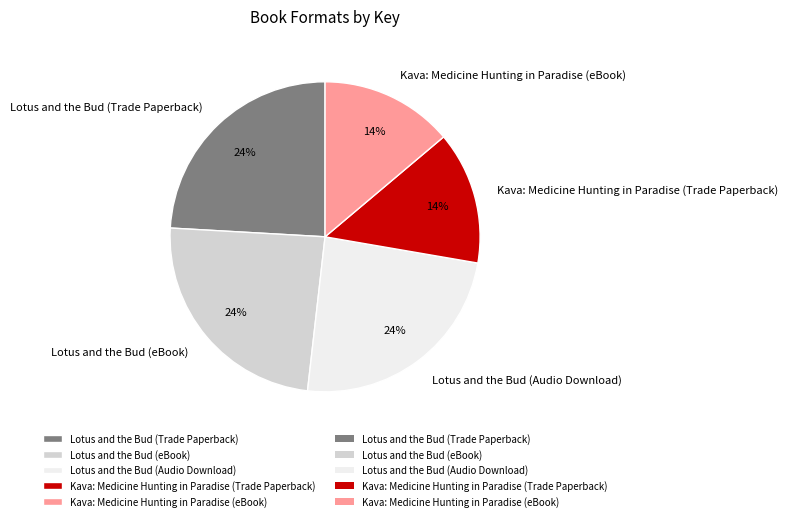

What is the ratio of the value at Lotus and the Bud (Trade Paperback) to the value at Lotus and the Bud (eBook)?

1.0